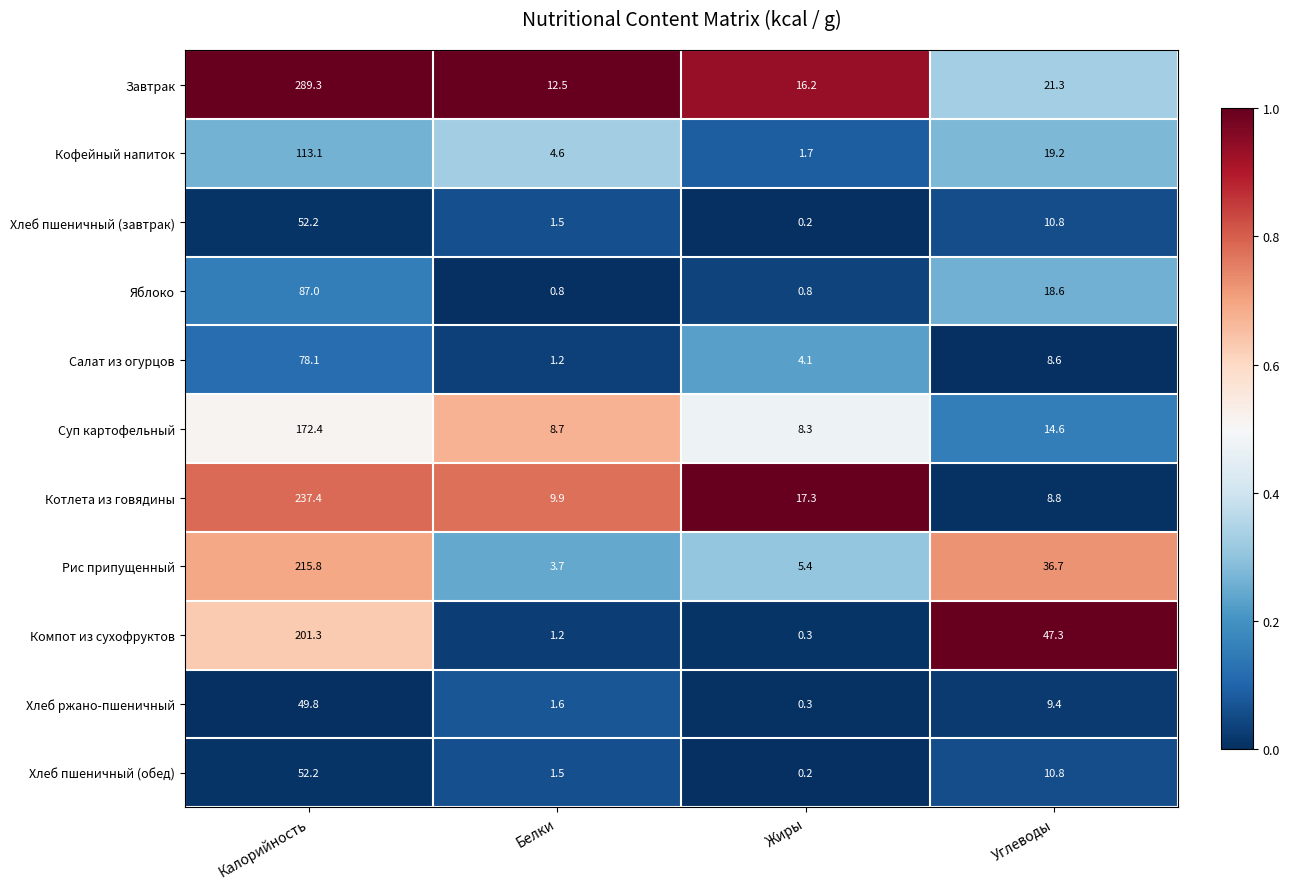

What is the sum of all Яблоко values?

107.2